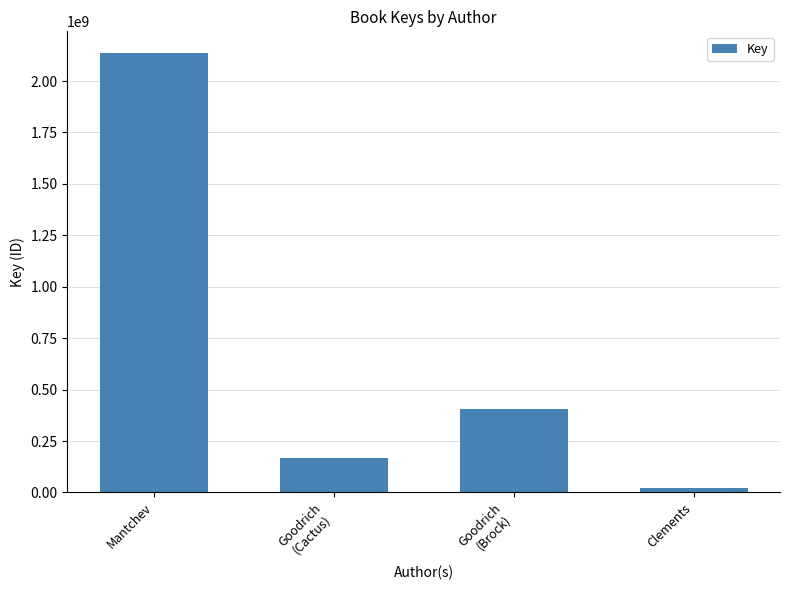

Which has a higher value, Goodrich
(Brock) or Clements?

Goodrich
(Brock)